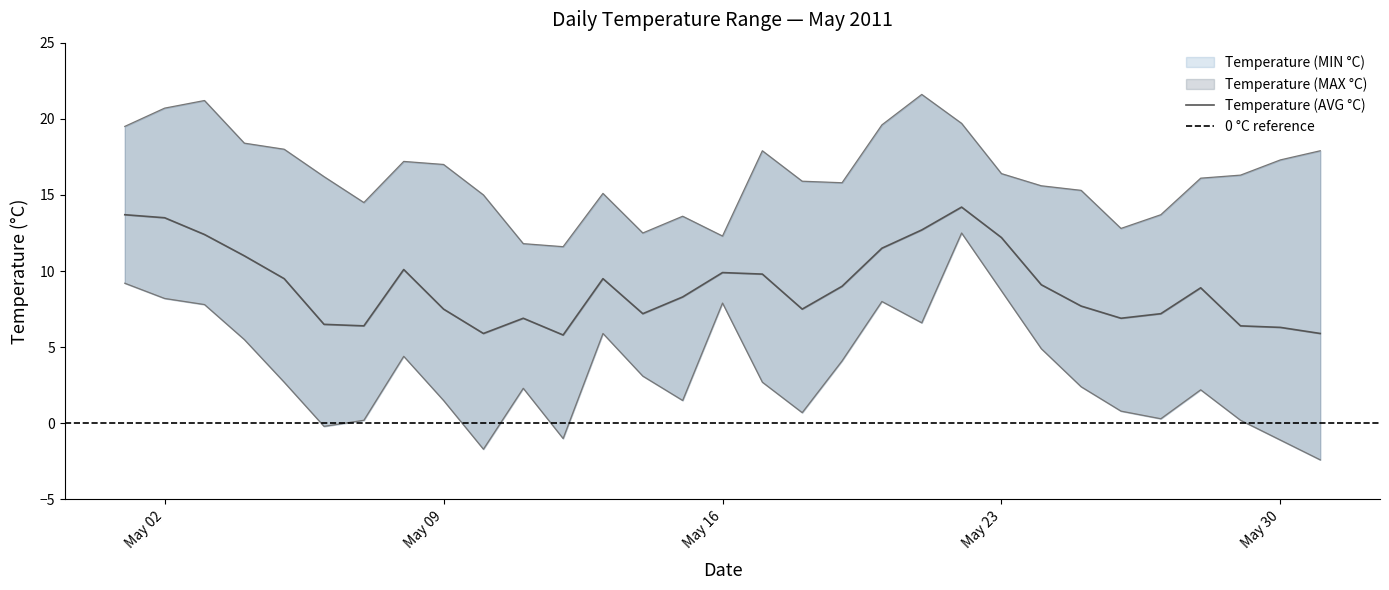

How many values in the Temperature (AVG °C) series are below 8?

14